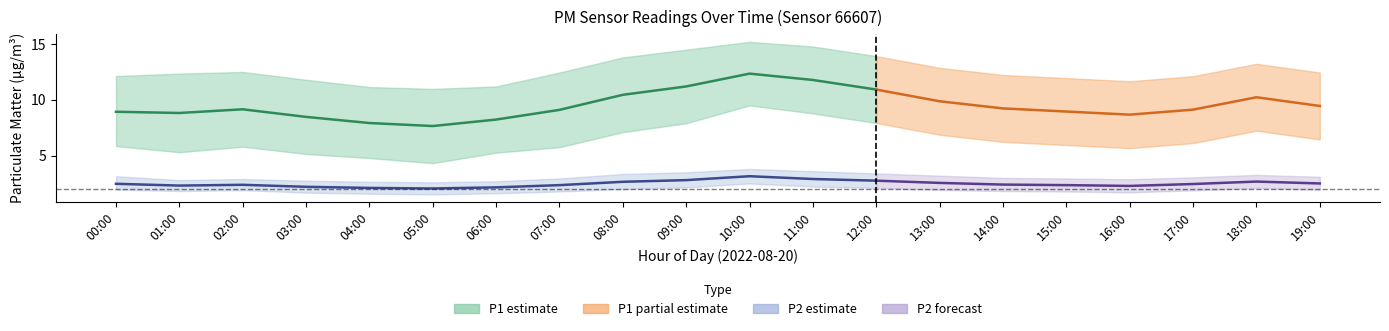

What position from the right is 00:00?

20